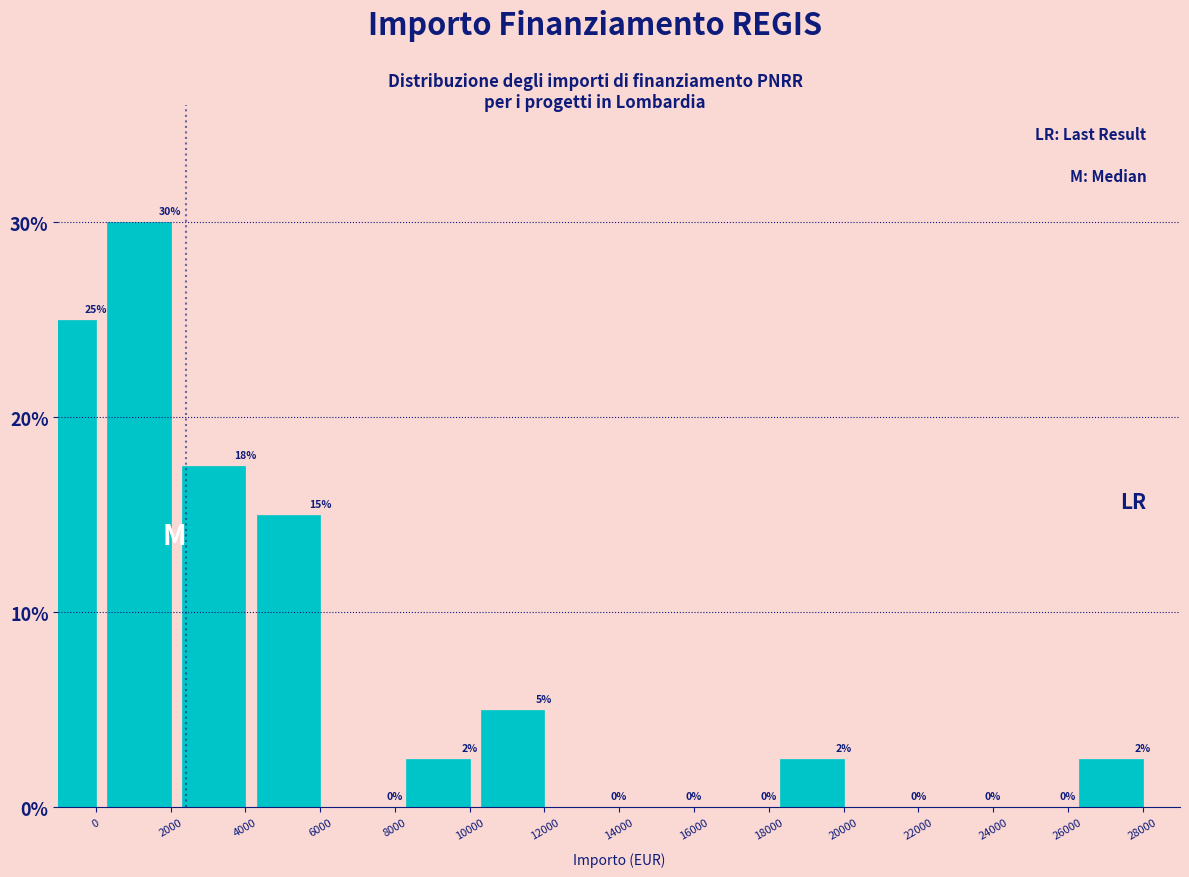

What is the change in value from 6000 to 12000?

-10.0